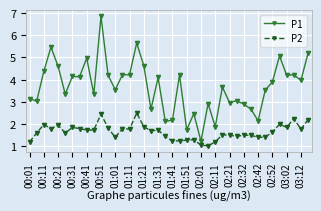

What is the lowest value of the P1 series?

1.2